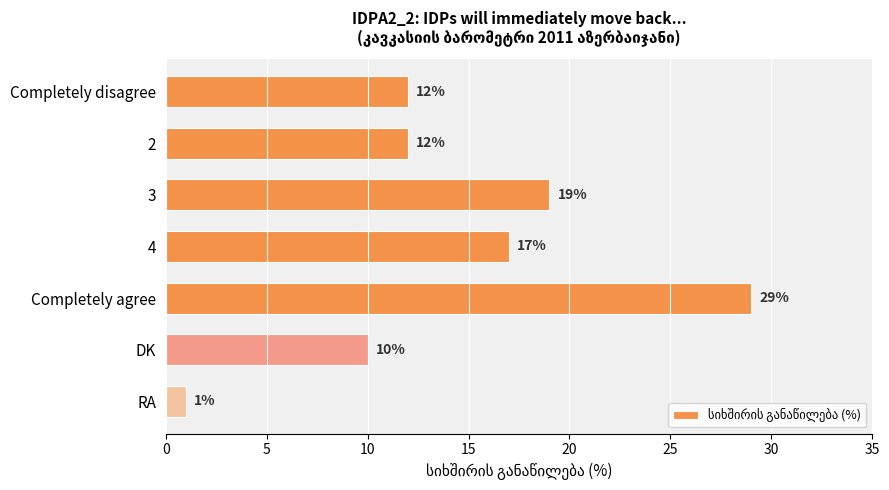

Does the chart contain any negative values?

No